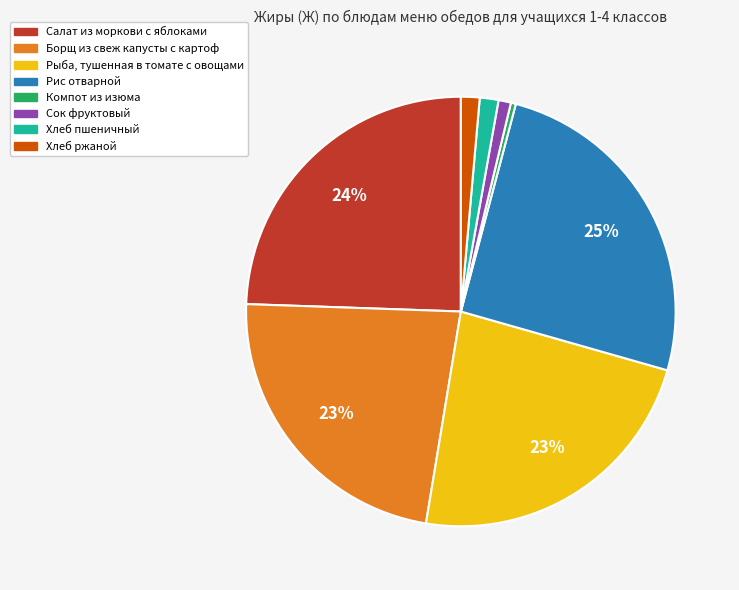

To the nearest percent, what percentage of the pie is Хлеб пшеничный?

1%